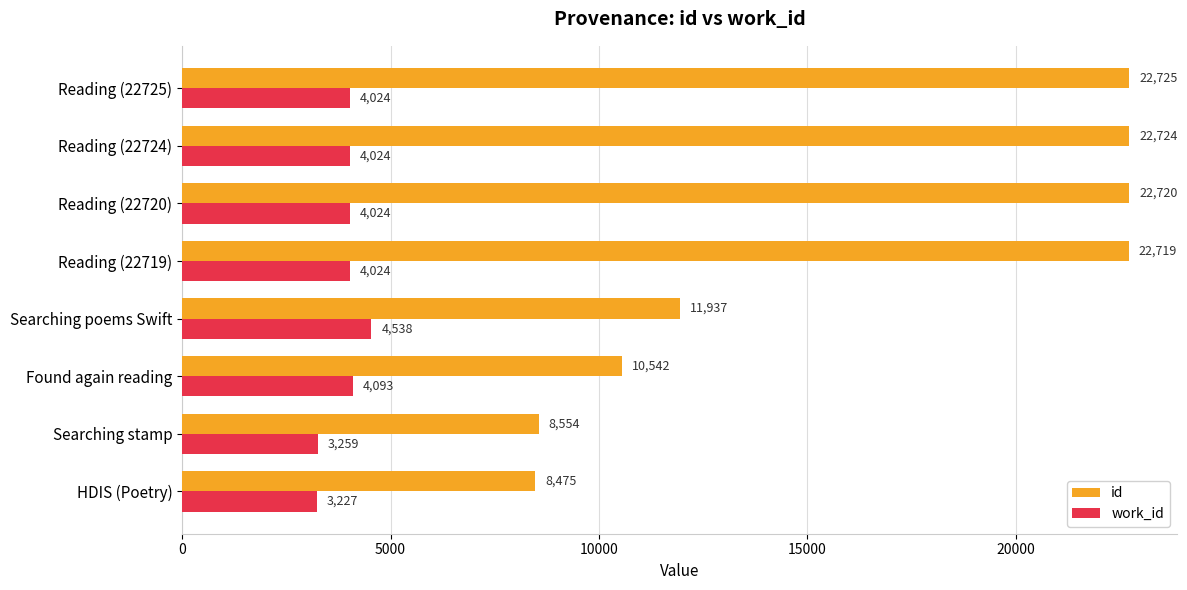

What is the maximum value shown in the chart?

22725